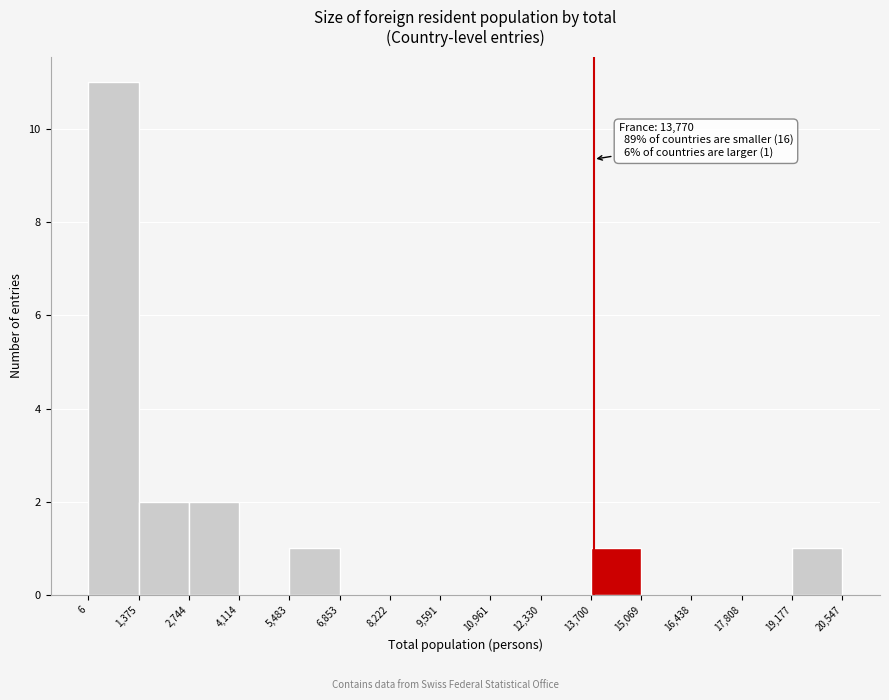

Which range on the x-axis has the tallest bar?

6 to 1,375